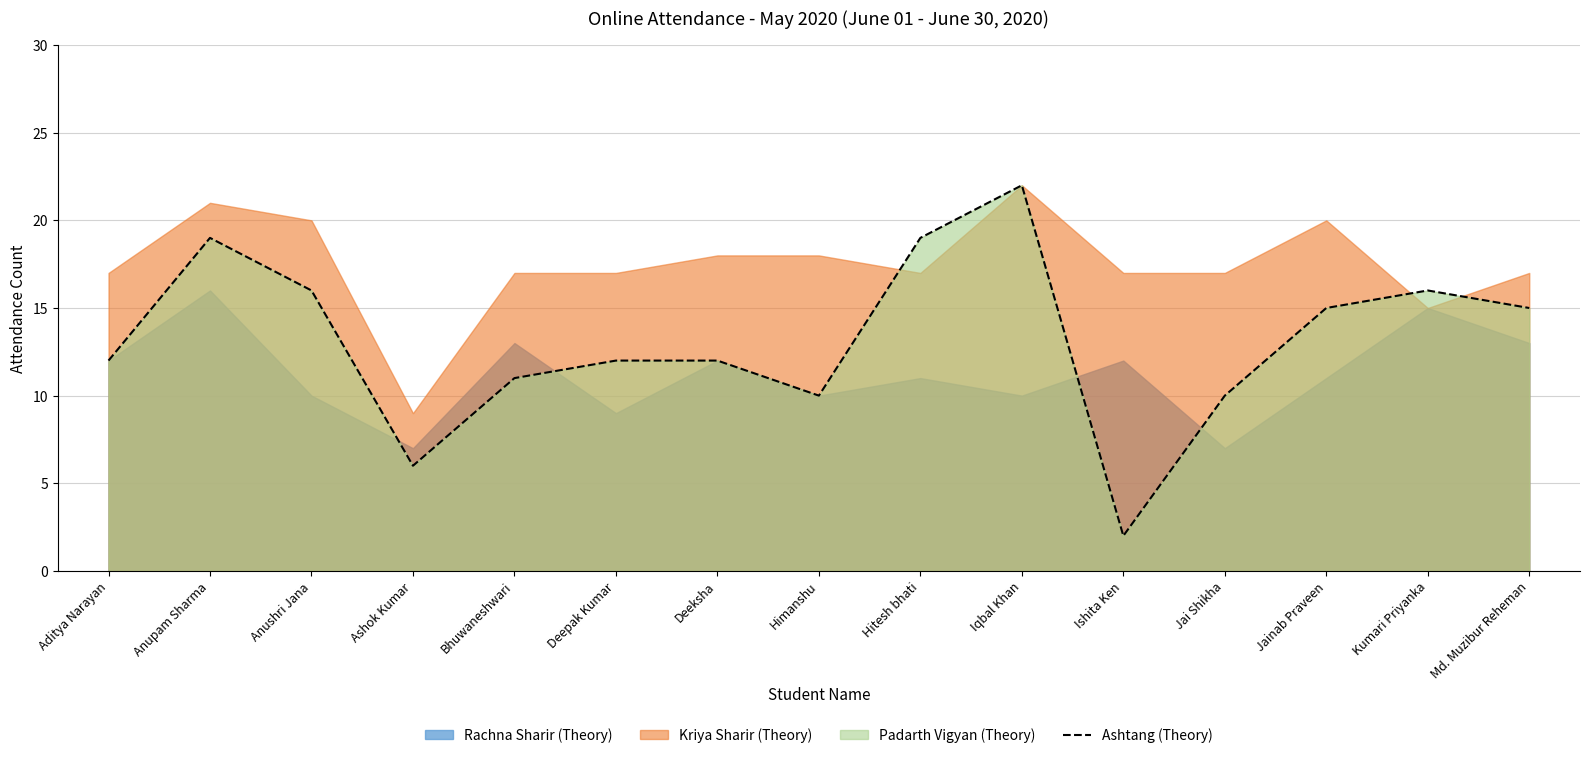

What is the average value?

13